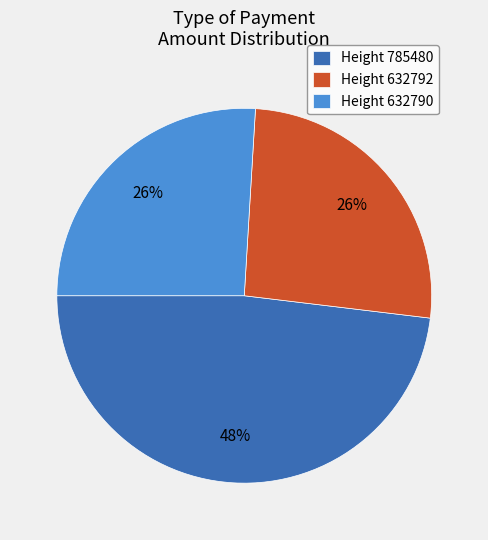

Do Height 632792 and Height 785480 together represent more than half of the pie?

Yes